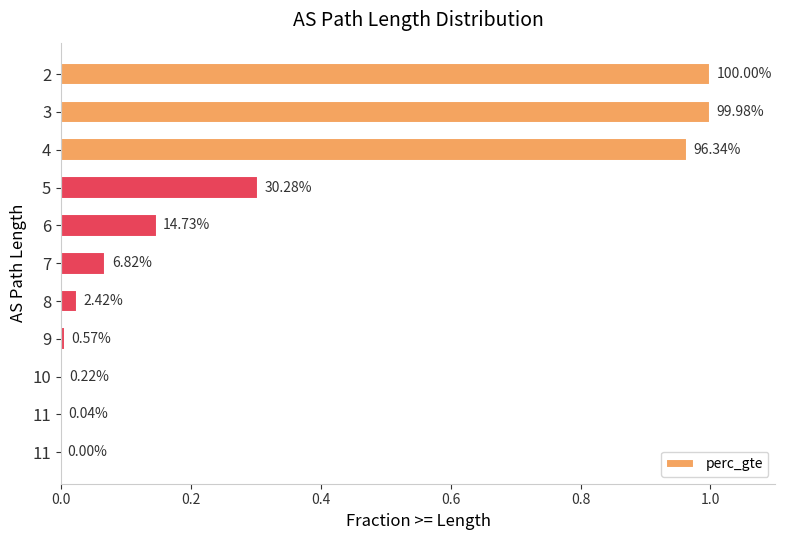

How many positive values are there?

10